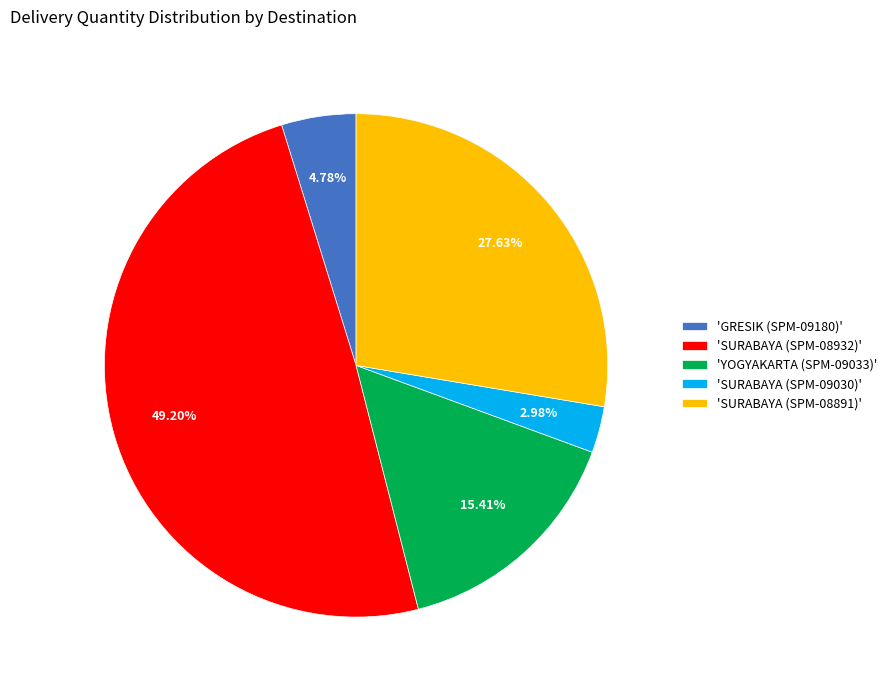

Between 'SURABAYA (SPM-09030)' and 'SURABAYA (SPM-08932)', which is larger?

'SURABAYA (SPM-08932)'